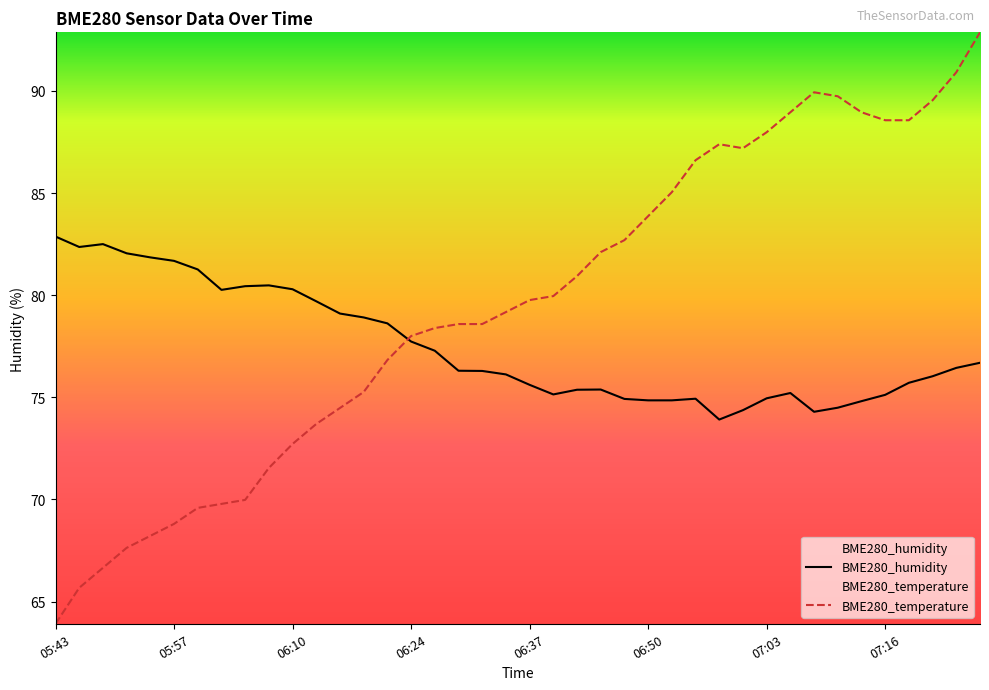

Which series has the largest total across all categories?

BME280_temperature